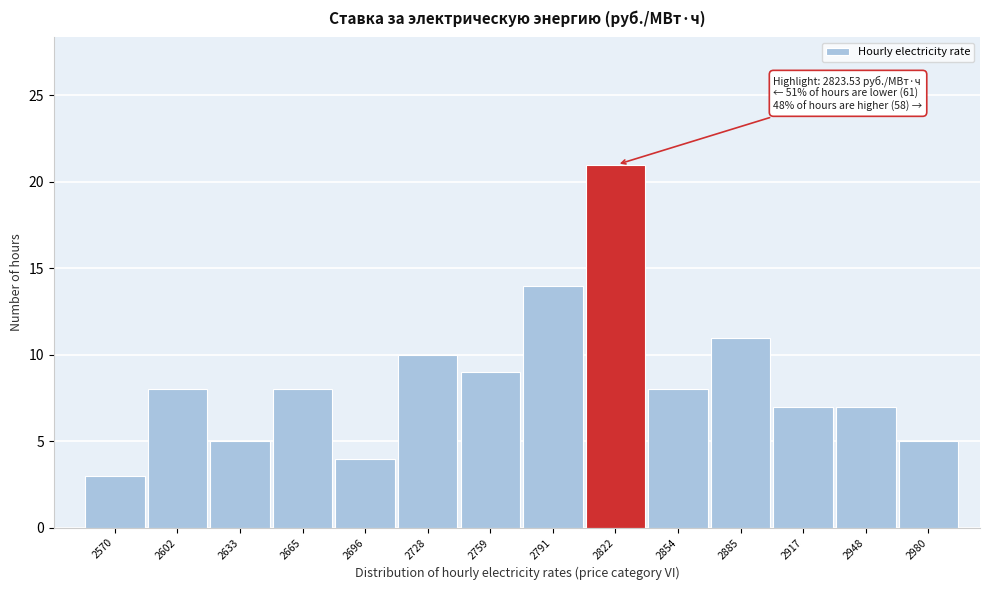

Reading left to right, what are all the values shown in this chart?

2570=3	2602=8	2633=5	2665=8	2696=4	2728=10	2759=9	2791=14	2822=21	2854=8	2885=11	2917=7	2948=7	2980=5